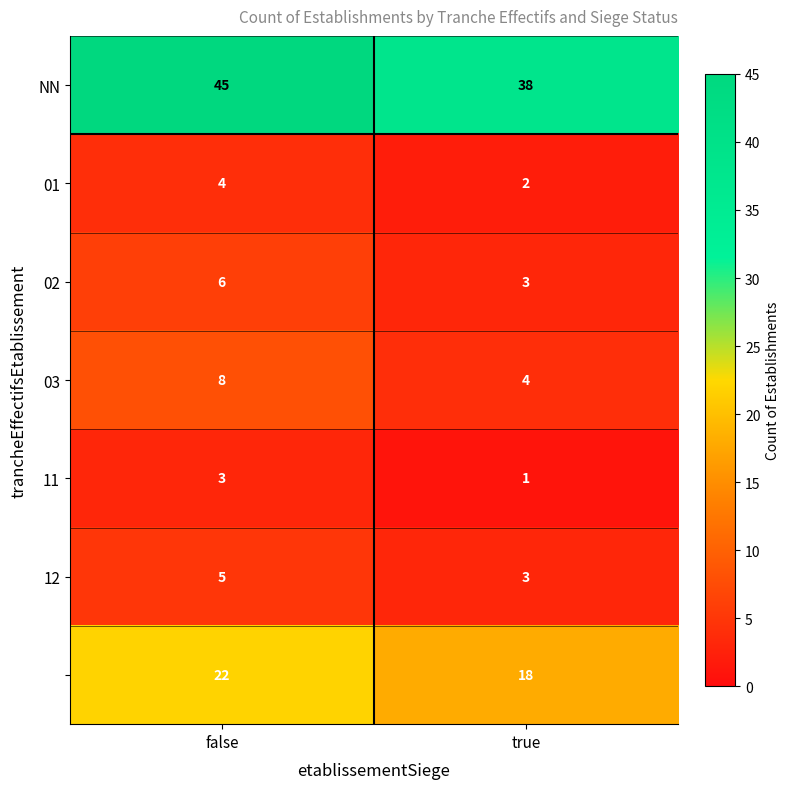

At which category does the chart reach its peak across all series?

false